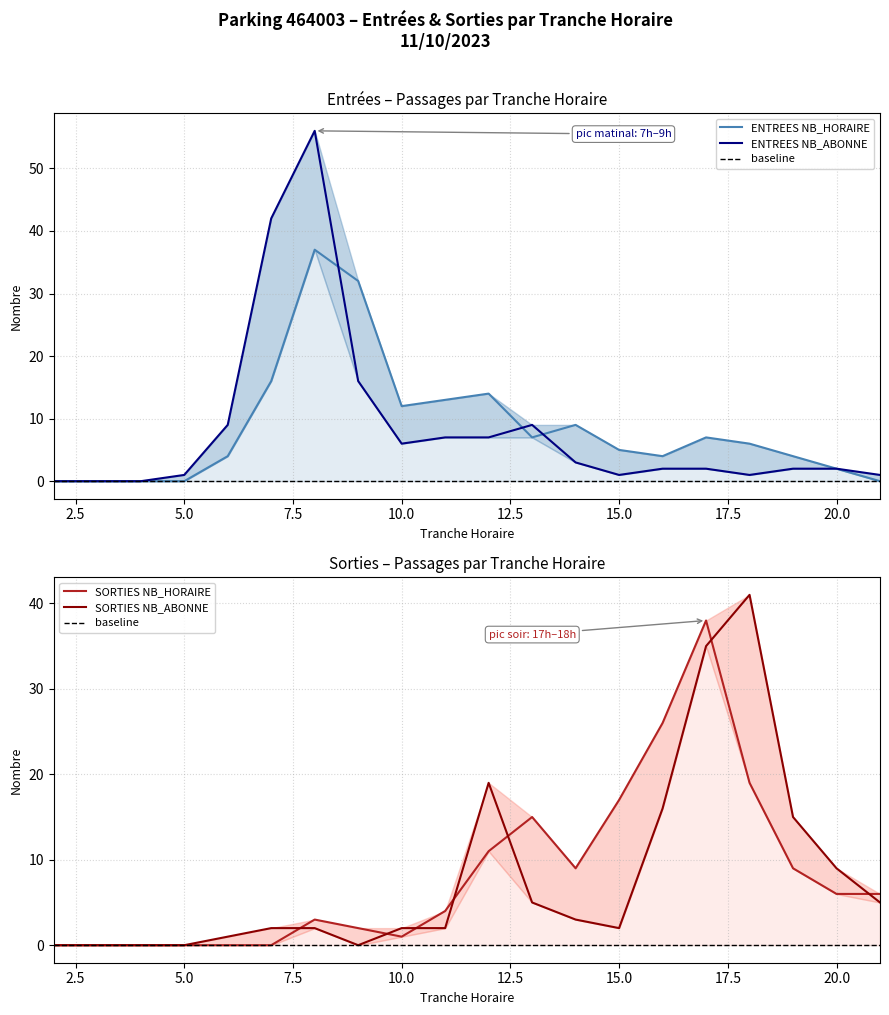

What is the average value of the SORTIES NB_HORAIRE series?

8